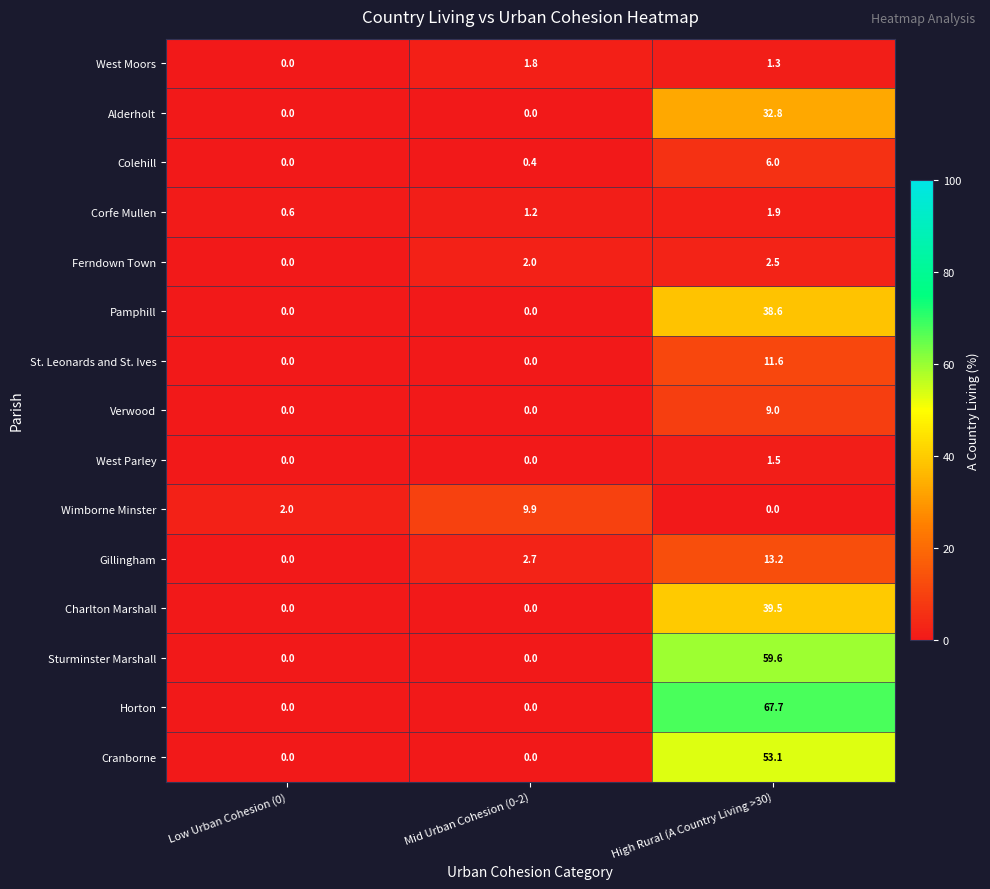

At how many categories does at least one series exceed 15?

1